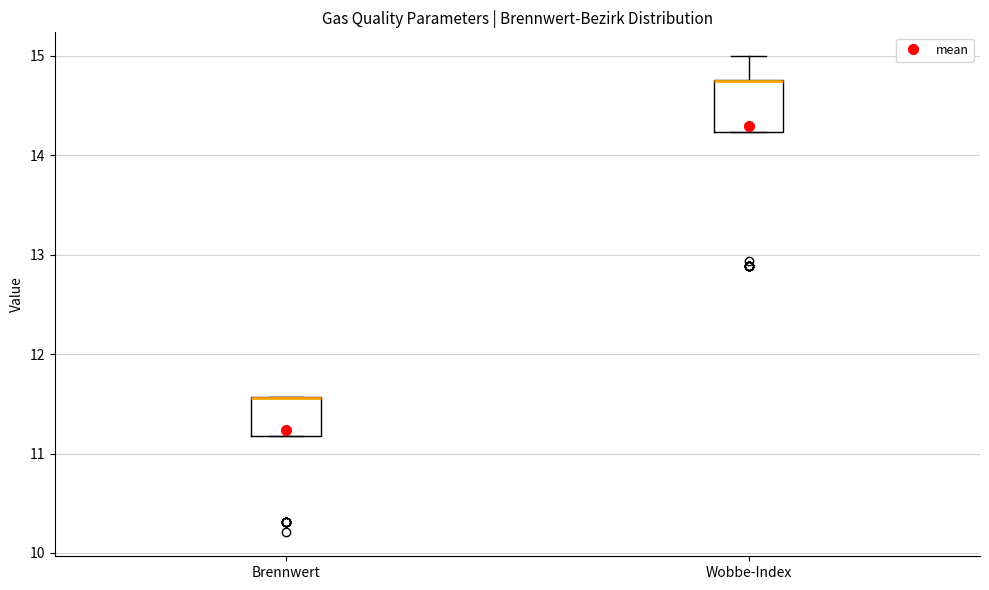

Reading left to right, transcribe this box plot: for each box, give where its median line is, the range the box spans, and where its two whiskers end, as read against the y-axis. The values are not printed on the chart, so give them approximately, as read against the axis.

Brennwert: median 11.6 (drawn on the box's upper edge), box 11.2 to 11.6, whiskers 11.2 to 11.6
Wobbe-Index: median 14.7 (drawn on the box's upper edge), box 14.2 to 14.8, whiskers 14.2 to 15.0